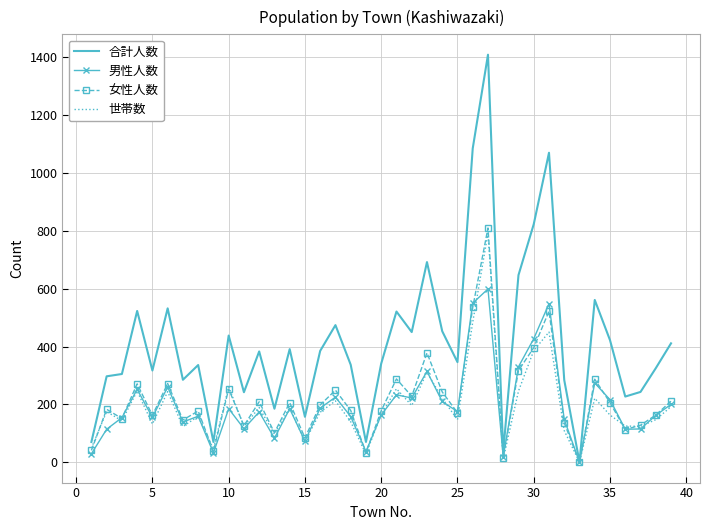

What is the greatest value displayed?

1409